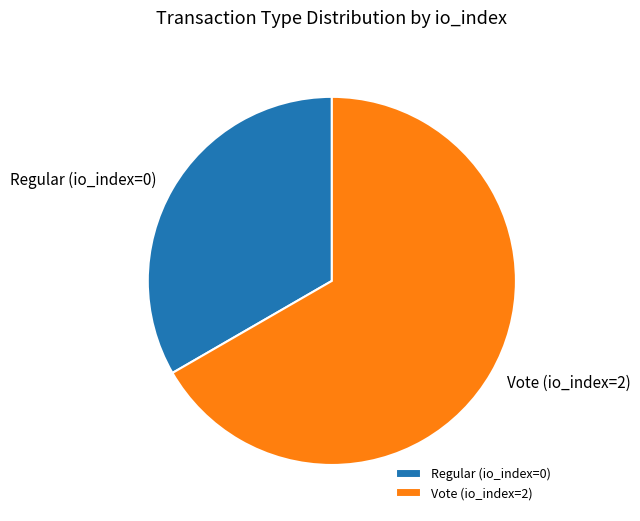

Is there any slice that represents more than half of the pie?

Yes